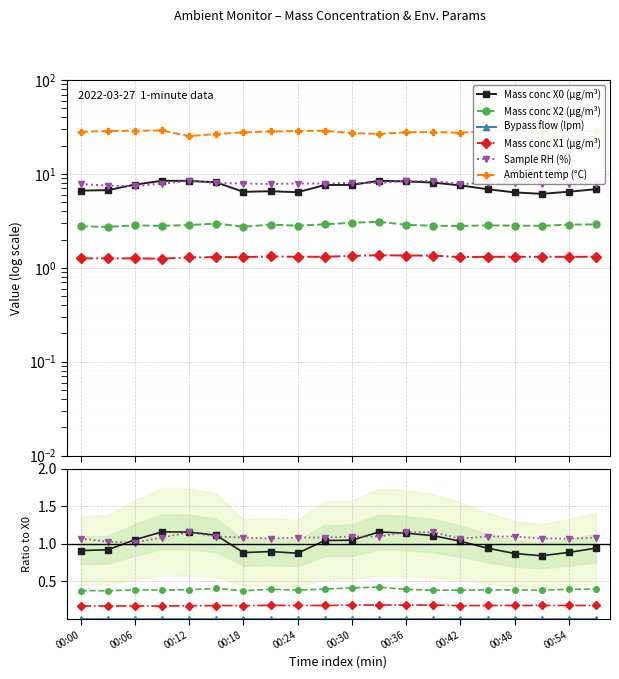

Reading right to left, transcribe all the data shown in this chart.

Mass conc X0 (μg/m³): 0.9	0.9	0.8	0.9	0.9	1.0	1.1	1.1	1.2	1.0	1.0	0.9	0.9	0.9	1.1	1.2	1.2	1.1	0.9	0.9
Mass conc X2 (μg/m³): 0.4	0.4	0.4	0.4	0.4	0.4	0.4	0.4	0.4	0.4	0.4	0.4	0.4	0.4	0.4	0.4	0.4	0.4	0.4	0.4
Bypass flow (lpm): 0.0	0.0	0.0	0.0	0.0	0.0	0.0	0.0	0.0	0.0	0.0	0.0	0.0	0.0	0.0	0.0	0.0	0.0	0.0	0.0
Mass conc X1 (μg/m³): 0.2	0.2	0.2	0.2	0.2	0.2	0.2	0.2	0.2	0.2	0.2	0.2	0.2	0.2	0.2	0.2	0.2	0.2	0.2	0.2
Sample RH (%): 1.1	1.1	1.1	1.1	1.1	1.1	1.2	1.2	1.1	1.1	1.1	1.1	1.1	1.1	1.1	1.2	1.1	1.0	1.0	1.1
Ambient temp (°C): 4.0	3.9	3.8	3.9	4.0	3.8	3.8	3.8	3.7	3.7	4.0	3.9	3.9	3.8	3.7	3.5	4.0	4.0	3.9	3.9